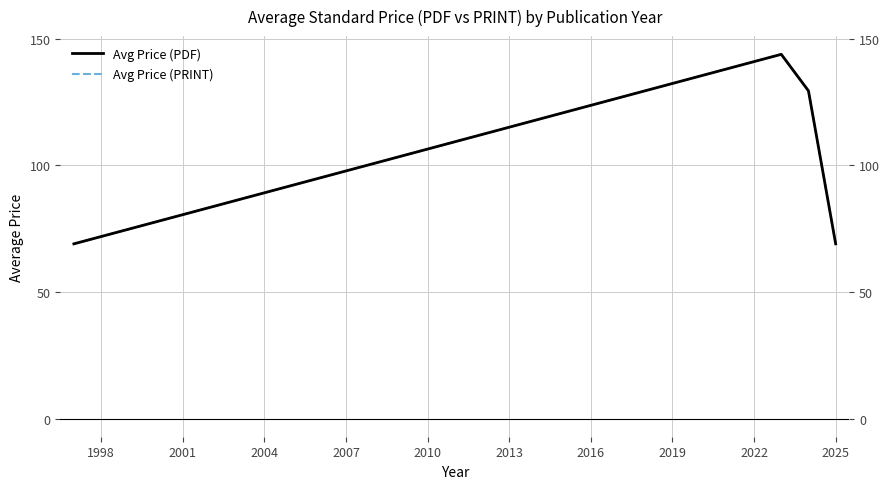

Reading left to right, transcribe all the data shown in this chart.

Avg Price (PDF): 69.0	143.9	129.4	69.0
Avg Price (PRINT): 69.0	143.9	129.4	69.0